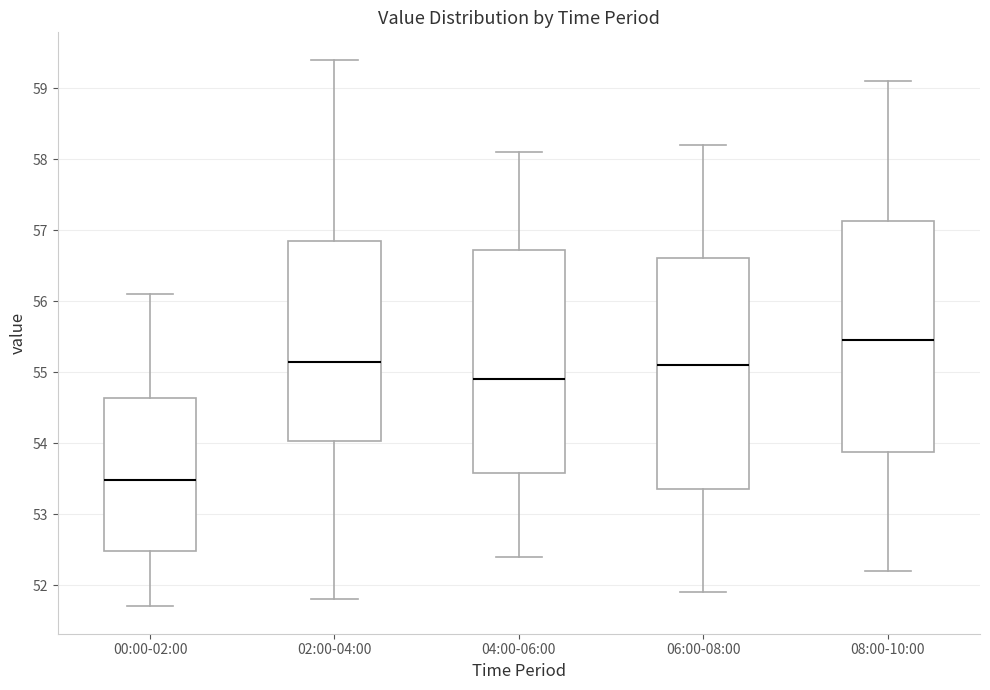

Where is the lower edge of the box for 08:00-10:00 on the y-axis? The values are not printed on the chart, so give them approximately, as read against the axis.

53.9